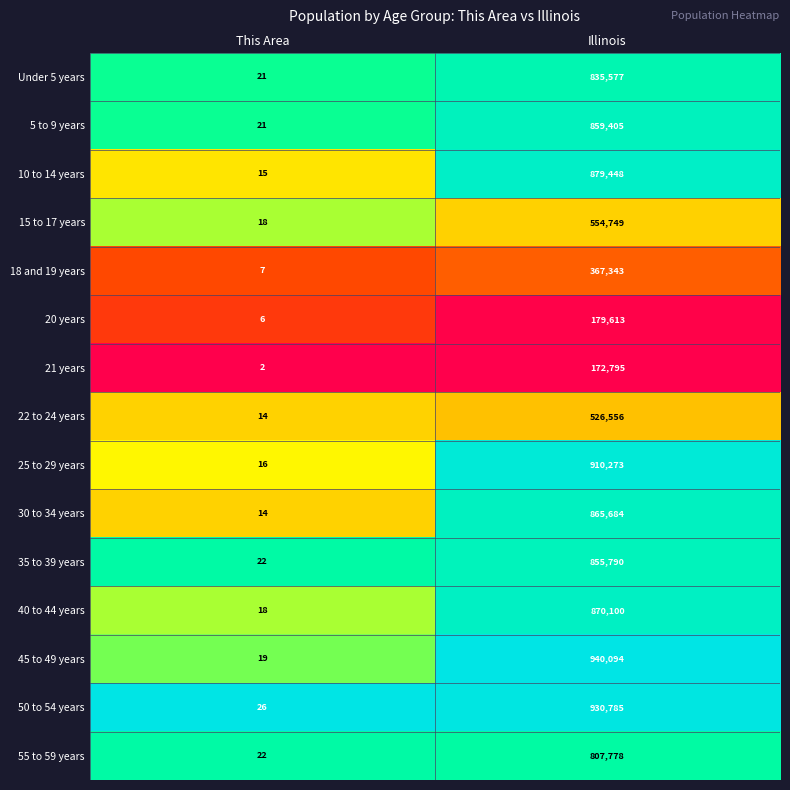

At which category is the sum across all series the highest?

Illinois